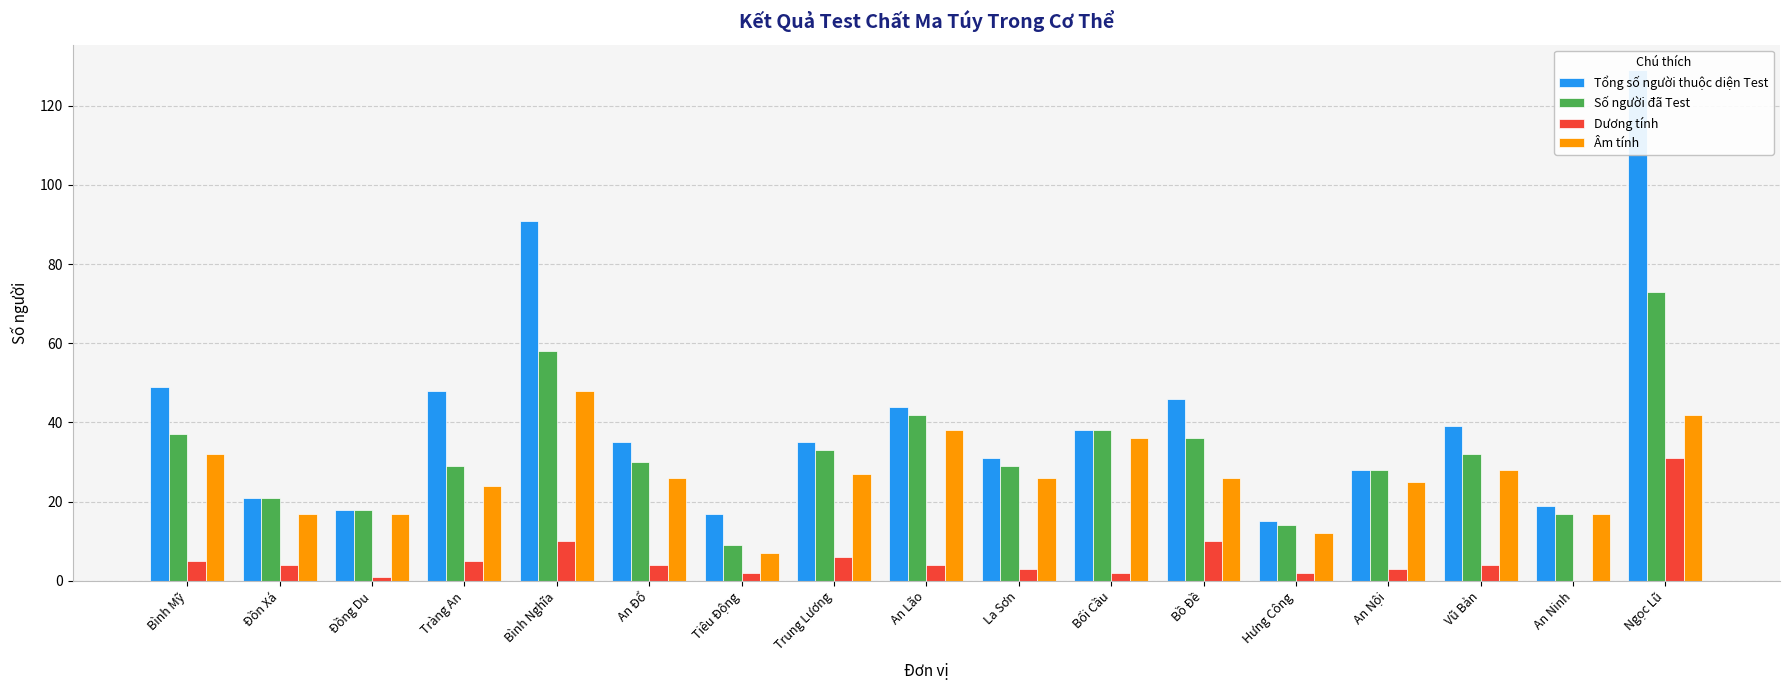

Which category has the highest value across all series?

Ngọc Lũ